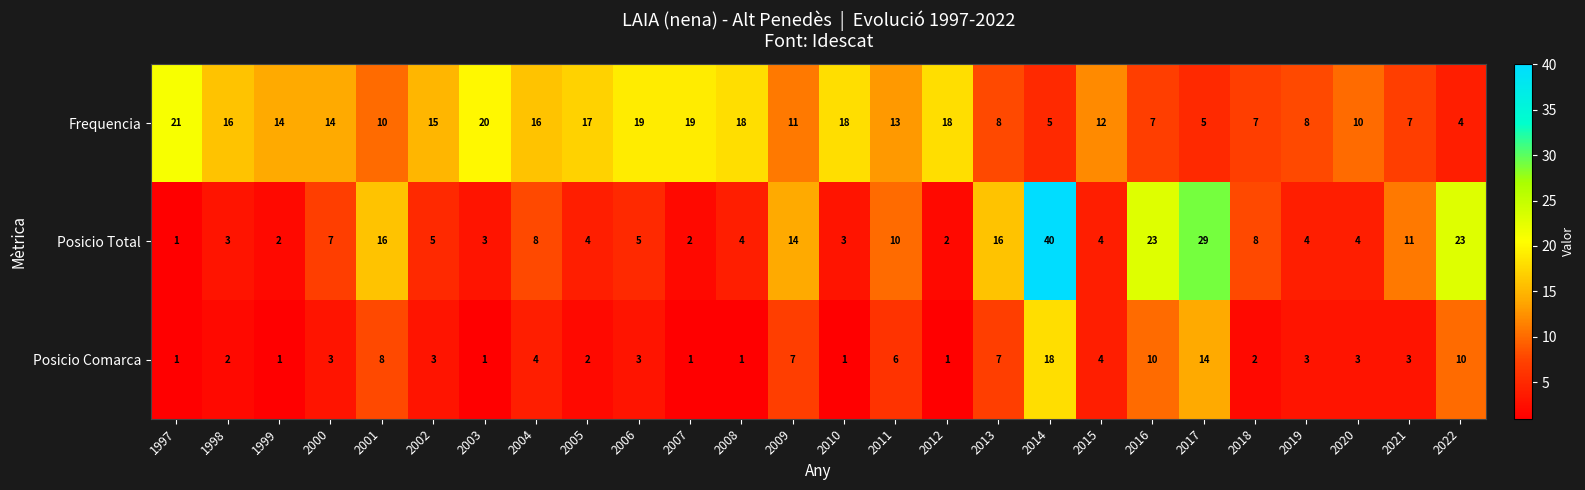

What is the highest value of the Posicio Total series?

40